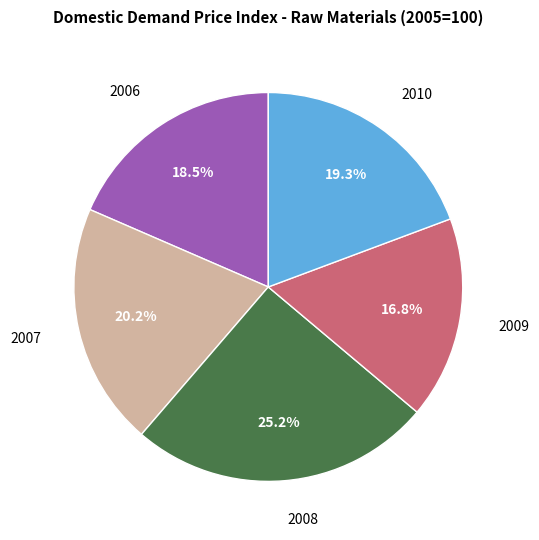

How many slices are in this pie chart?

5